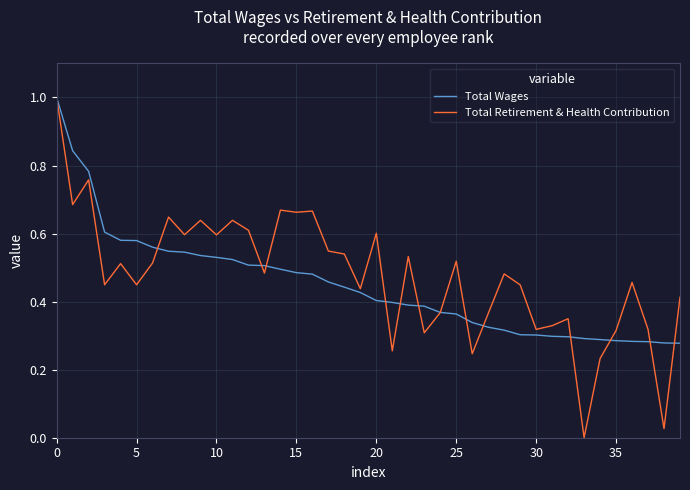

Which series has the largest range (max minus min)?

Total Retirement & Health Contribution